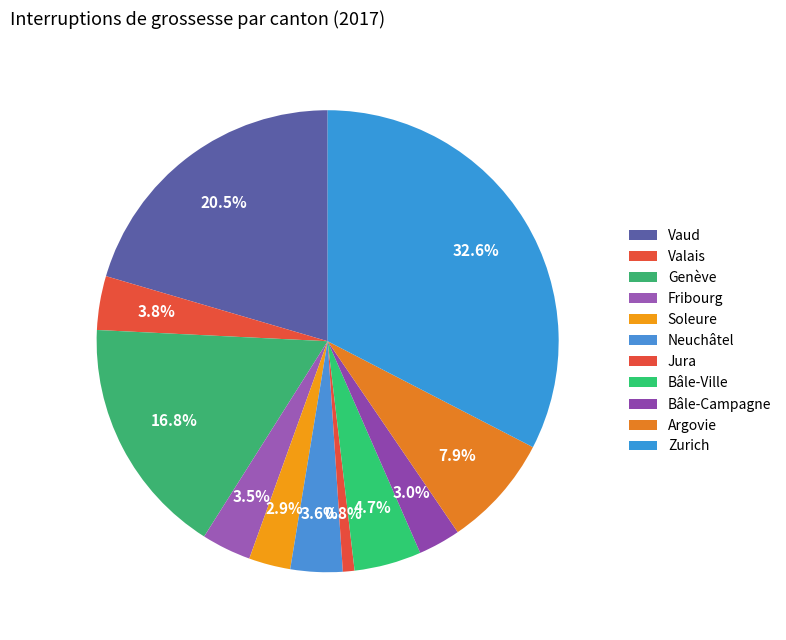

How many segments does this pie chart have?

11